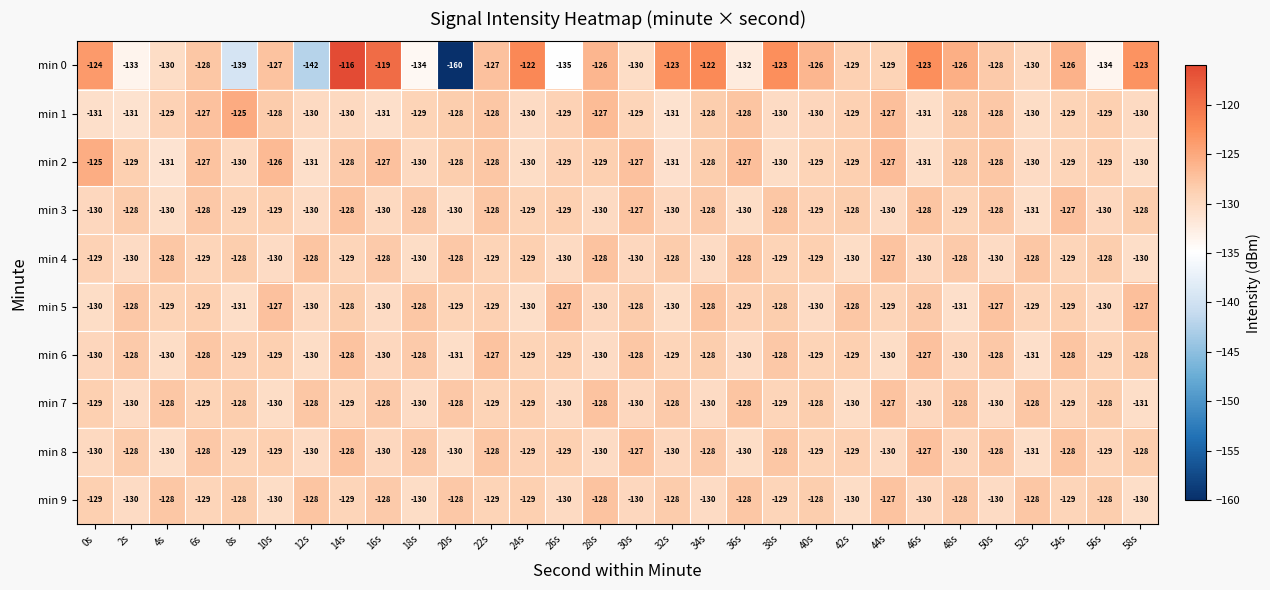

What is the difference between the highest and lowest values at 10s?

4